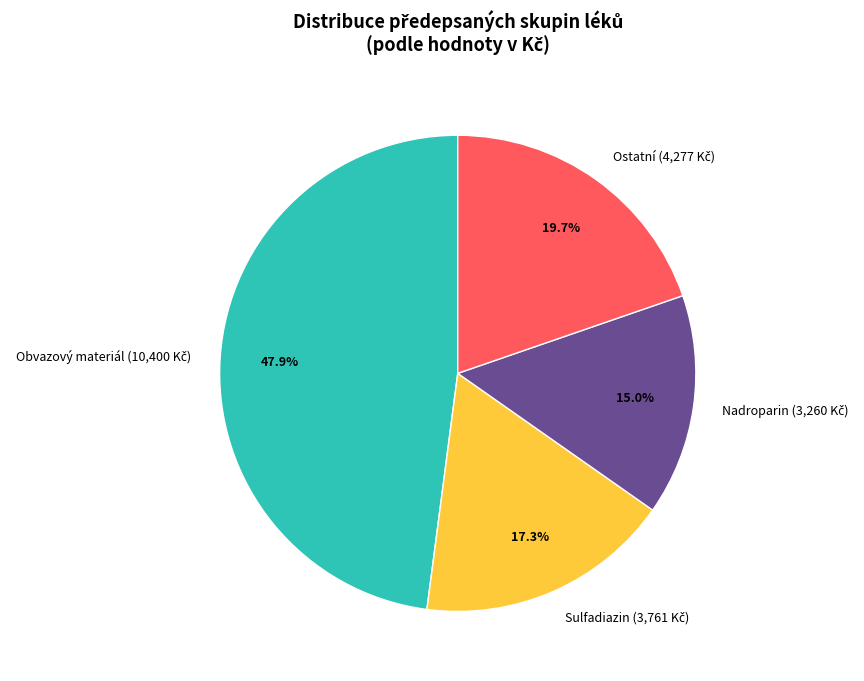

Is there a majority slice in this chart?

No